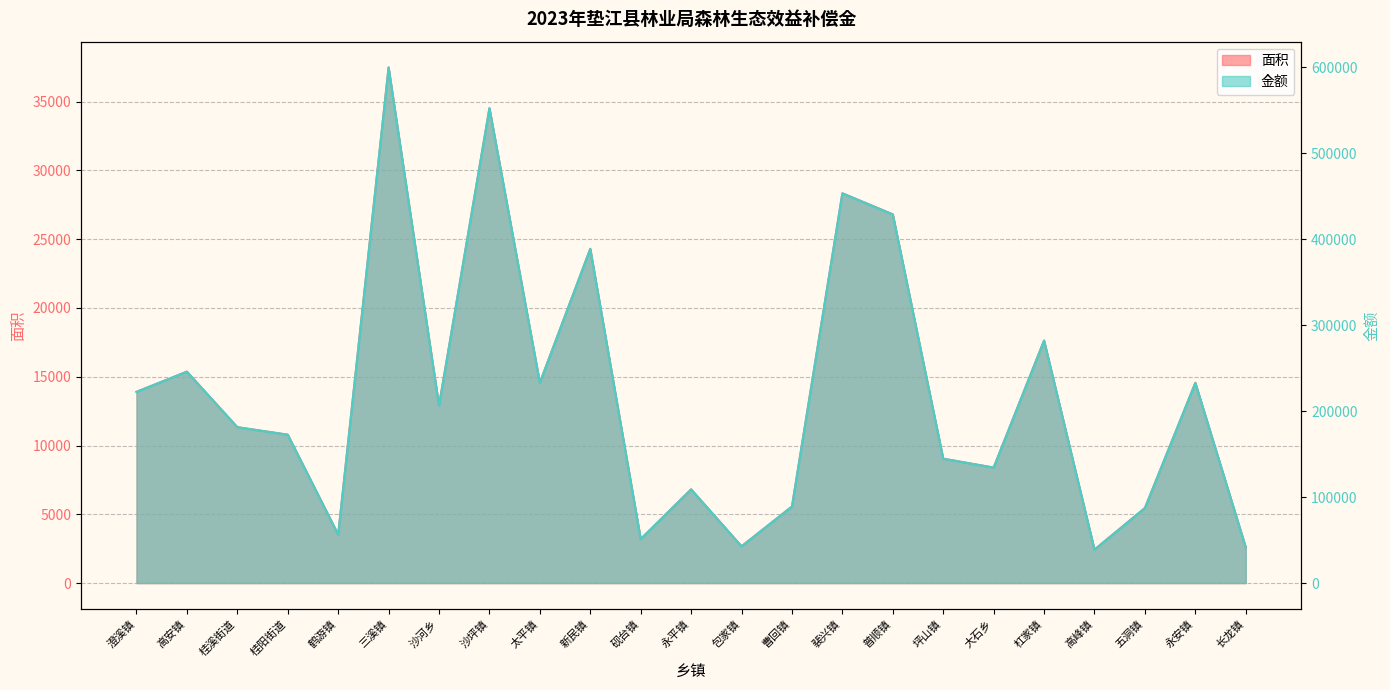

What is the value of the 金额 point at the 5th from the left?

56371.4